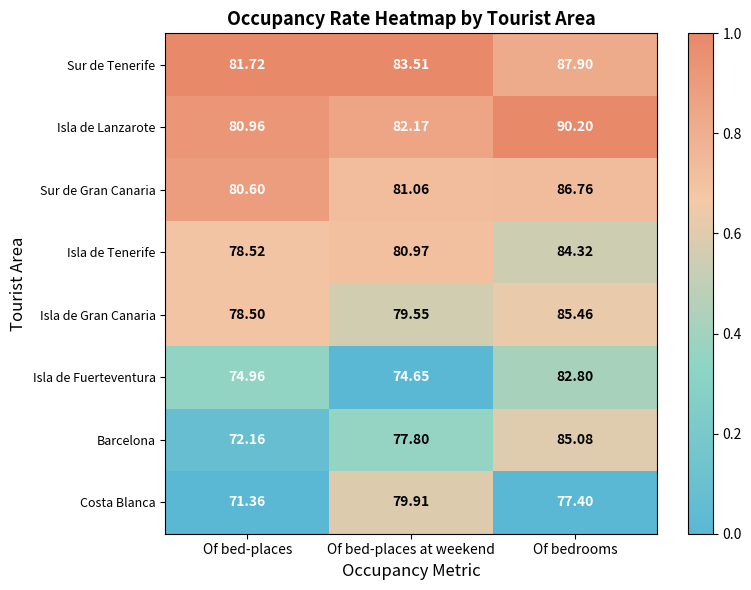

List the series in order of their peak value, lowest first.

Costa Blanca, Isla de Fuerteventura, Isla de Tenerife, Barcelona, Isla de Gran Canaria, Sur de Gran Canaria, Sur de Tenerife, Isla de Lanzarote